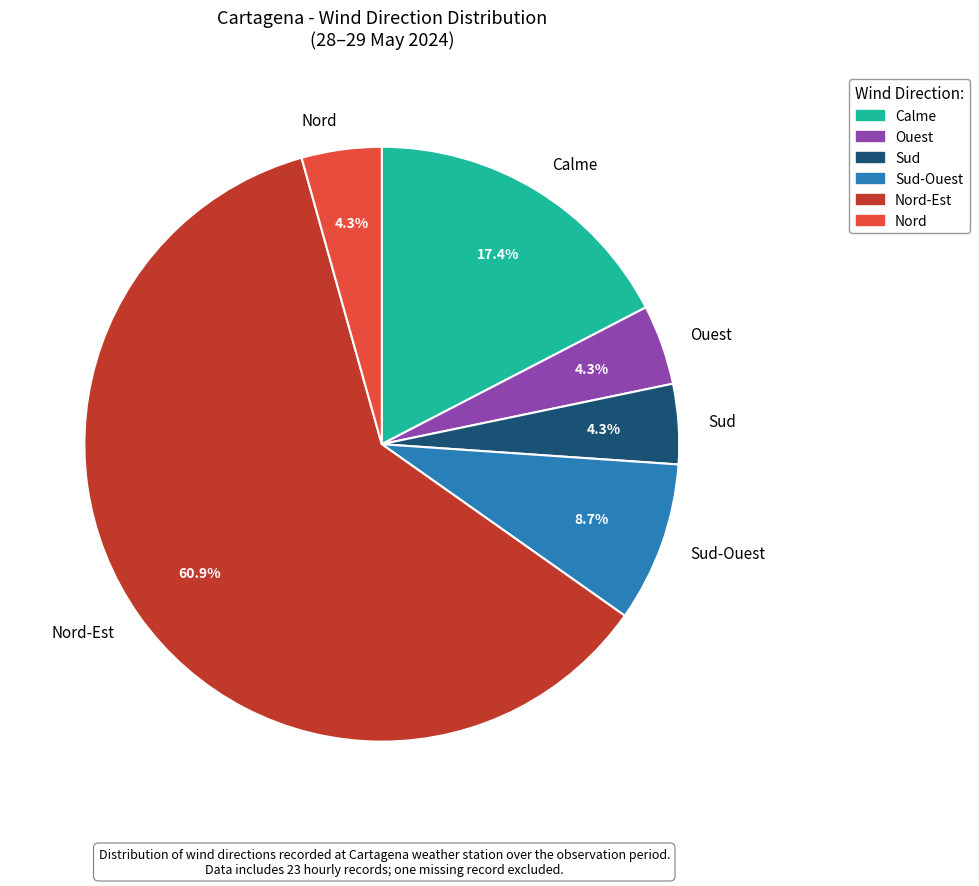

To the nearest percent, what is the combined percentage of Sud and Calme?

22%